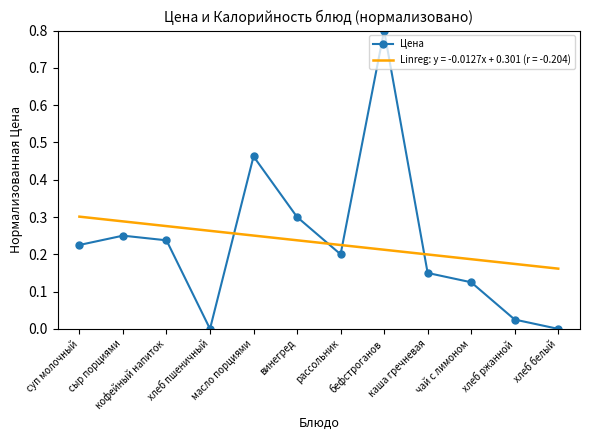

What is the difference between the maximum and minimum values in the Цена series?

0.8